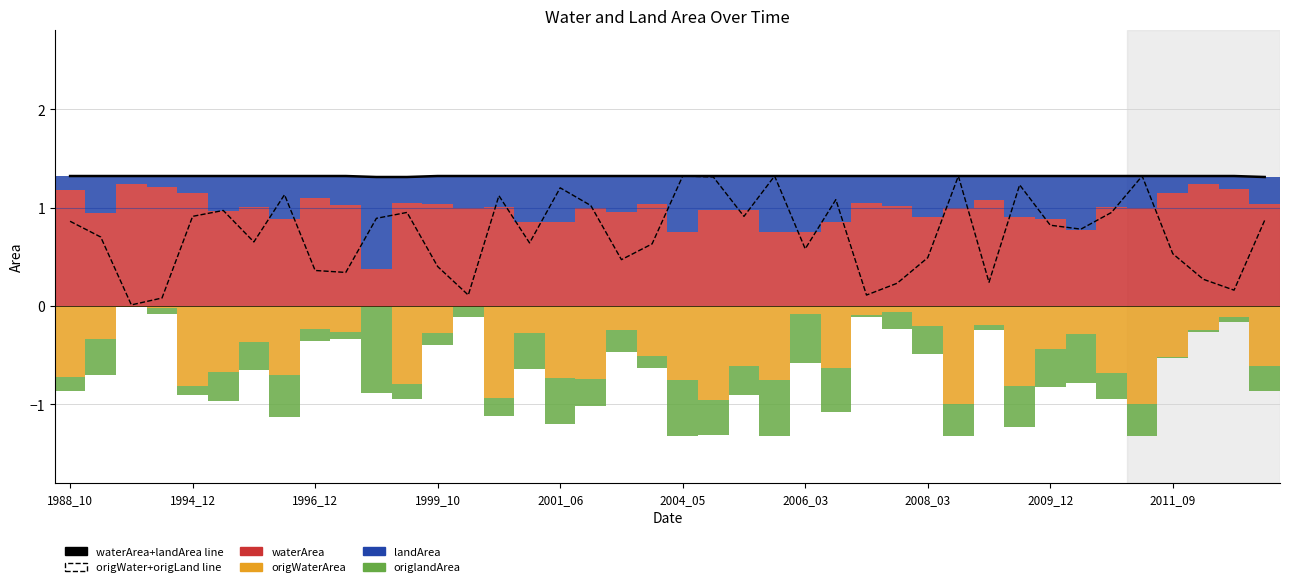

What is the difference between the origlandArea values at 26 and 2001_06?

0.1